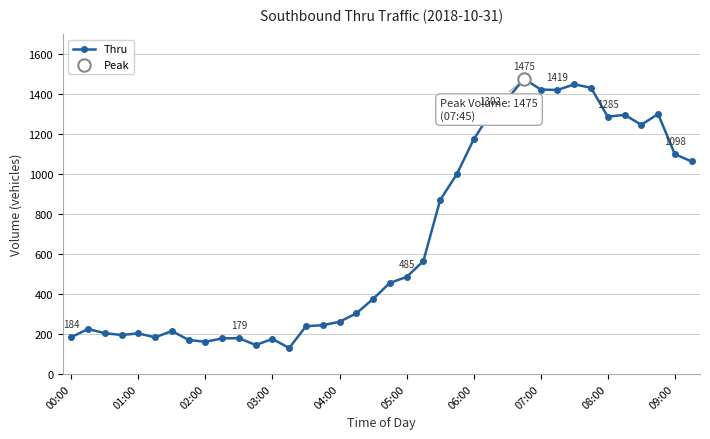

What is the greatest value displayed?

1475